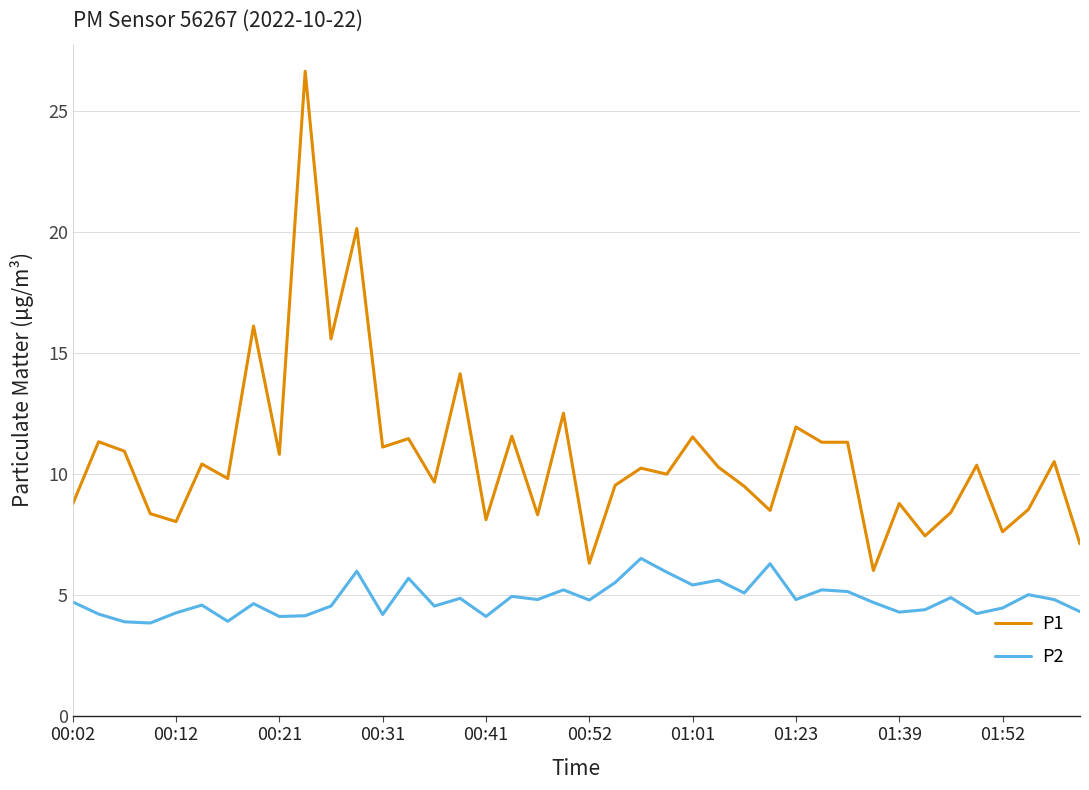

Which series has the widest spread of values?

P1